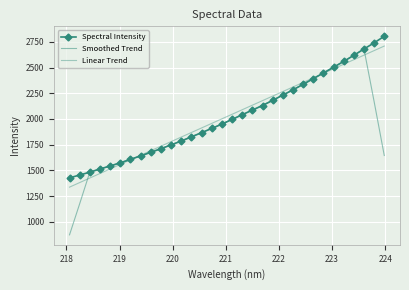

Which series has the widest spread of values?

Smoothed Trend